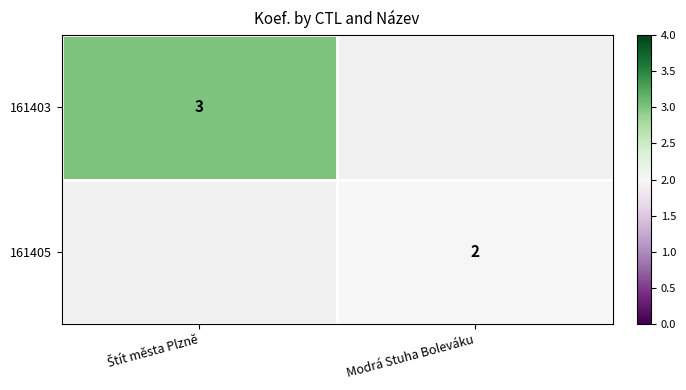

How many values in 161403 are above zero?

1